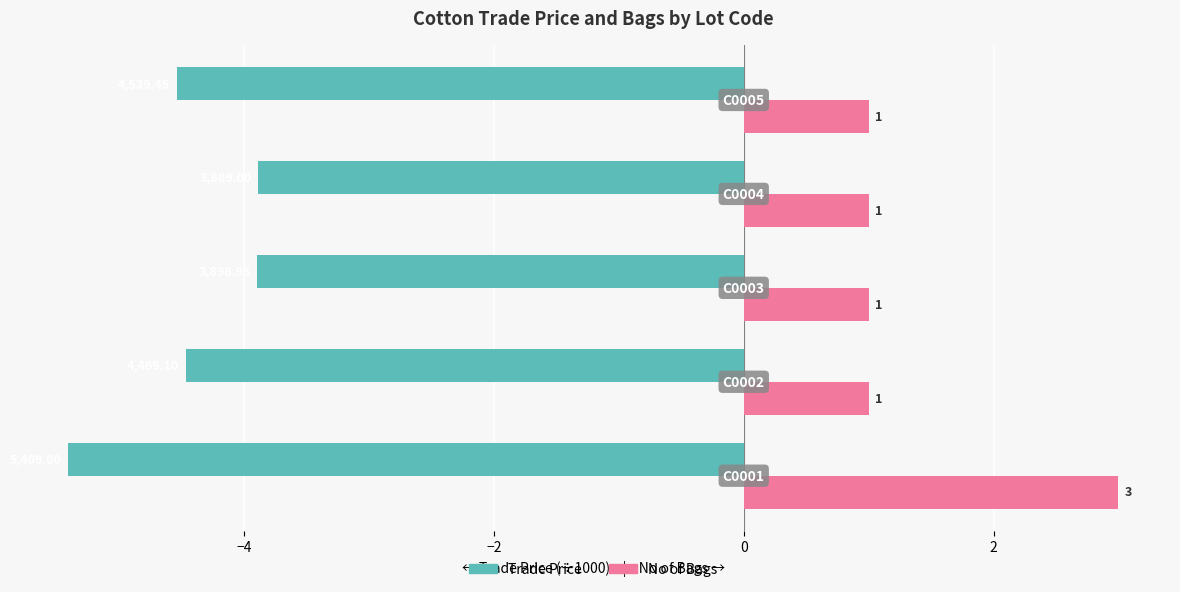

How many data points does each series have?

5